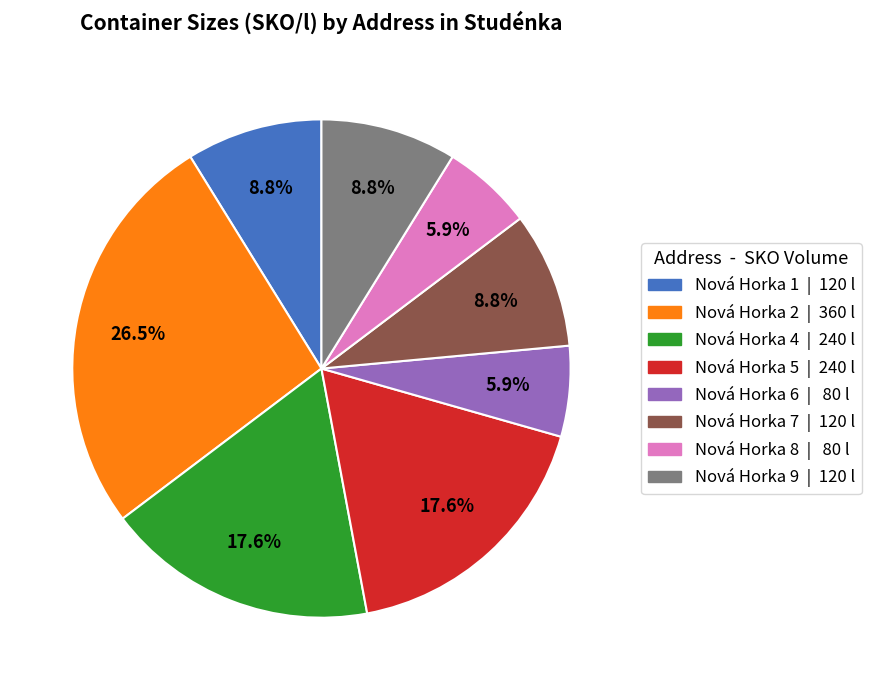

Which category has the biggest portion of the pie?

Nová Horka 2